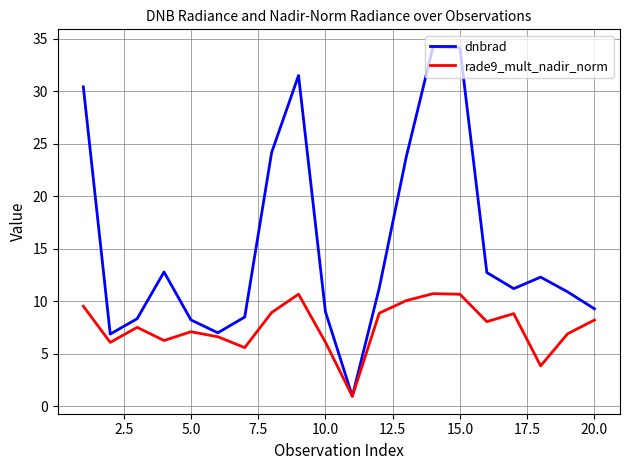

Which series has the largest range (max minus min)?

dnbrad